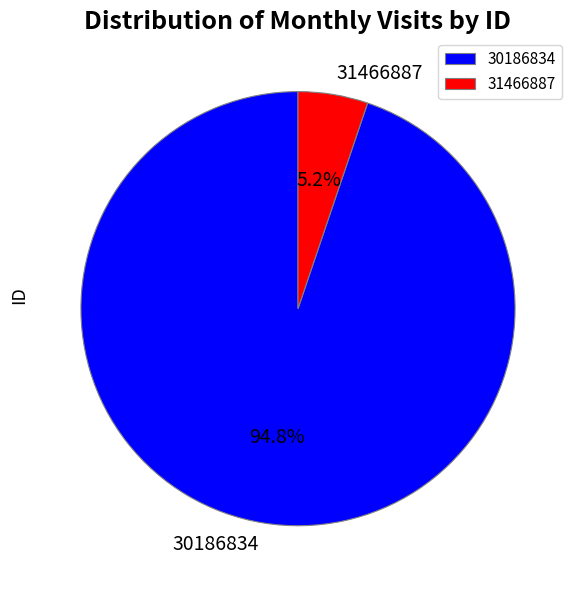

Is there a majority slice in this chart?

Yes